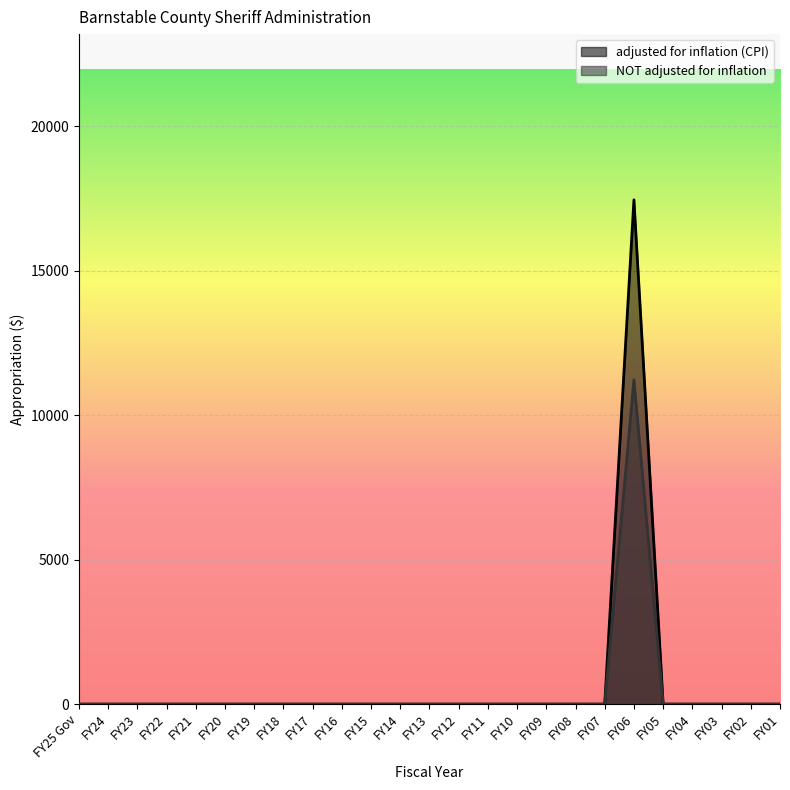

Rank the series by their average value, from highest to lowest.

adjusted for inflation (CPI), NOT adjusted for inflation